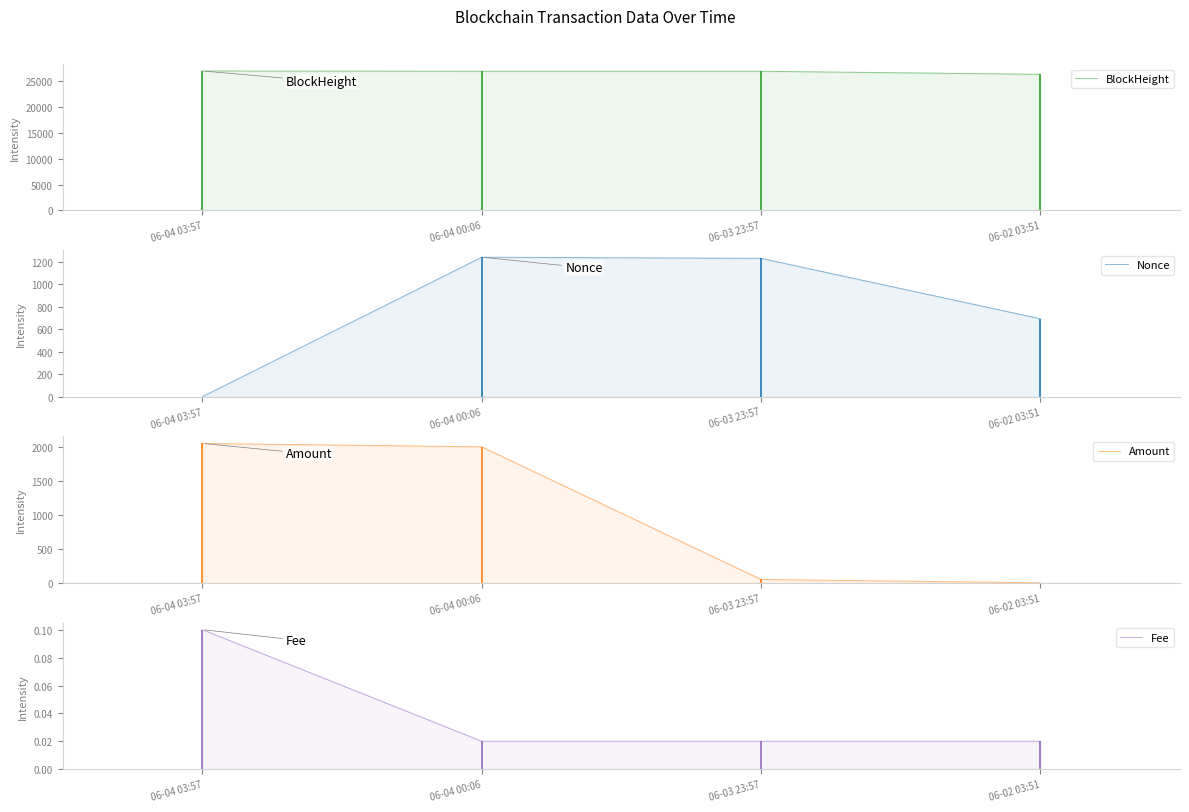

True or false: Amount has more than 2 interior local peaks.

False